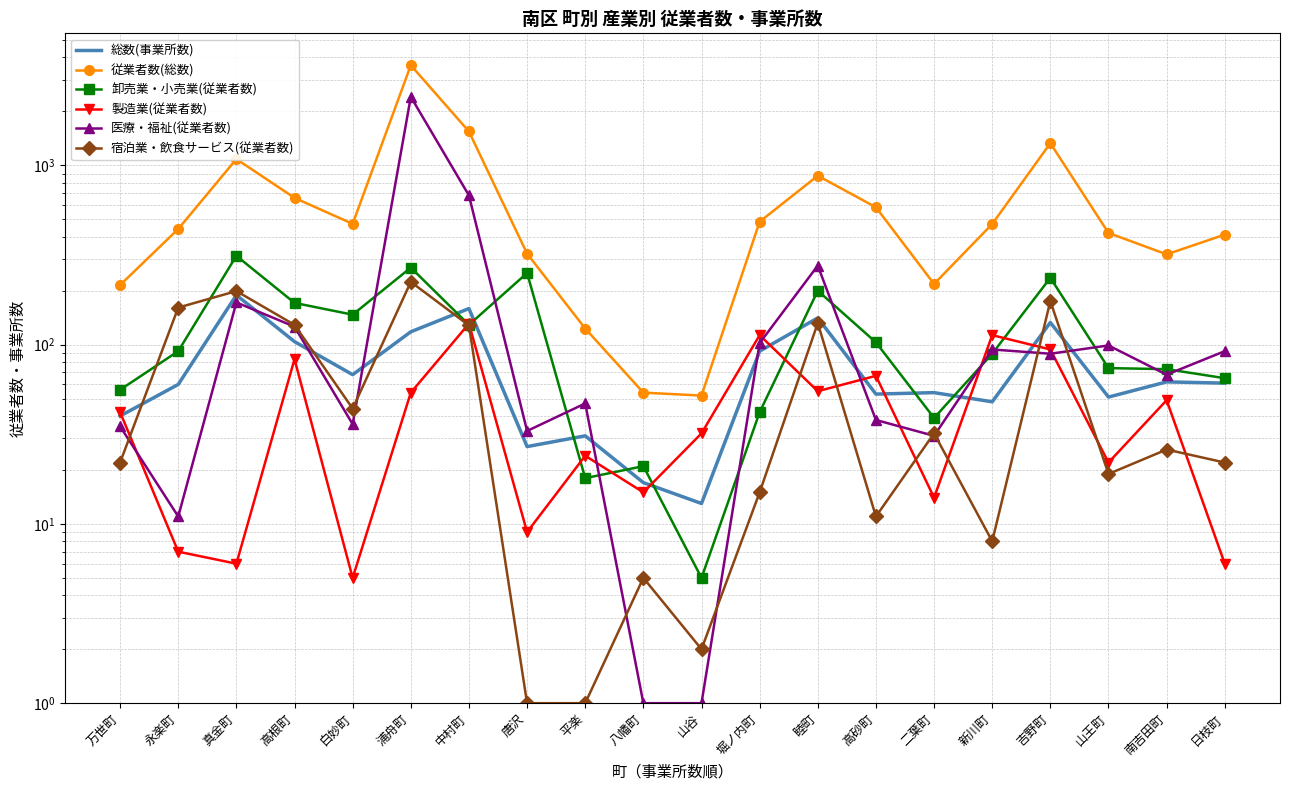

Reading right to left, extract all data points from this chart.

総数(事業所数): 61	62	51	133	48	54	53	141	92	13	17	31	27	159	118	68	104	189	60	40
従業者数(総数): 411	319	420	1330	471	218	584	876	485	52	54	123	322	1546	3621	472	659	1085	442	215
卸売業・小売業(従業者数): 65	73	74	236	89	39	103	200	42	5	21	18	251	129	269	147	171	313	92	56
製造業(従業者数): 6	49	22	94	113	14	67	55	113	32	15	24	9	131	54	5	83	6	7	42
医療・福祉(従業者数): 92	68	99	89	94	31	38	276	102	1	1	47	33	680	2413	36	126	172	11	35
宿泊業・飲食サービス(従業者数): 22	26	19	175	8	32	11	132	15	2	5	1	1	128	224	44	129	199	161	22